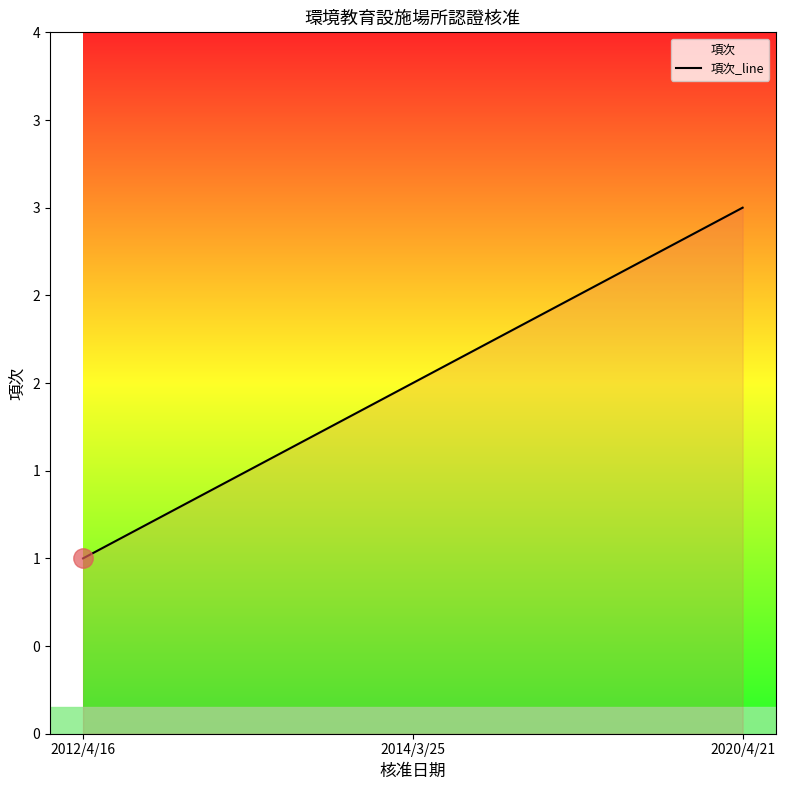

What is the change in value from 2012/4/16 to 2020/4/21?

+2